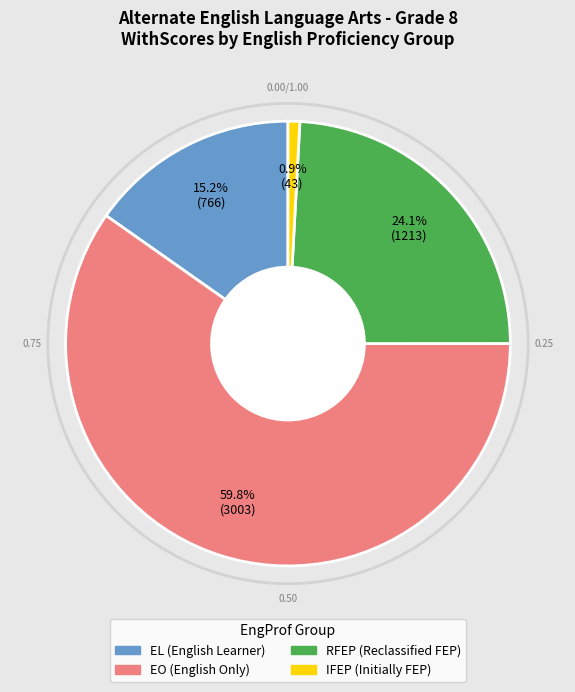

What is the smallest slice in the pie chart?

IFEP (Initially FEP)